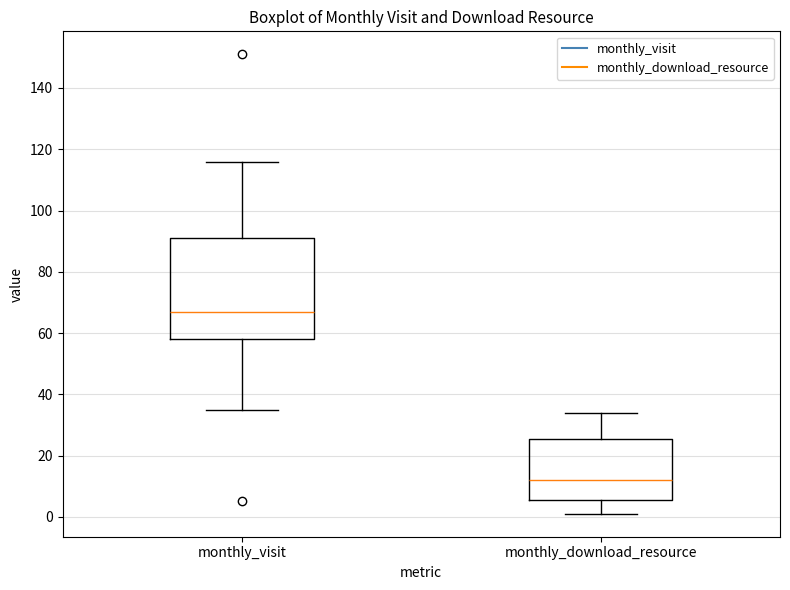

Which box is the tallest, from its lower edge to its upper edge?

monthly_visit